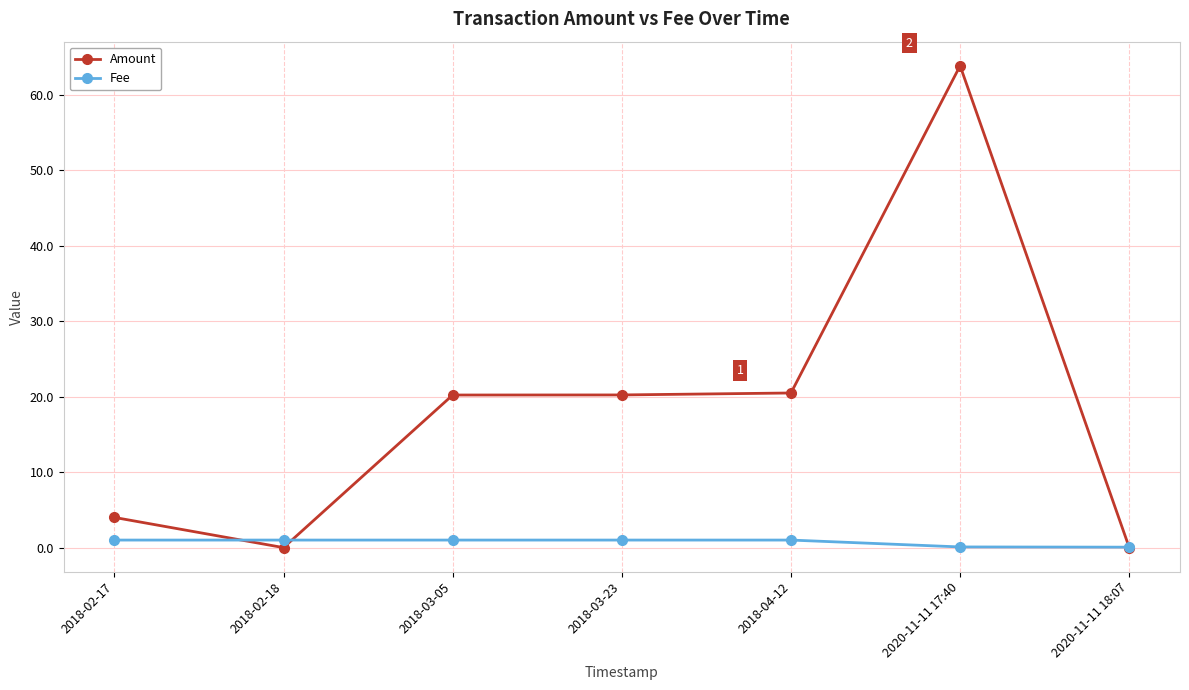

Which label corresponds to the largest value in the chart?

2020-11-11 17:40